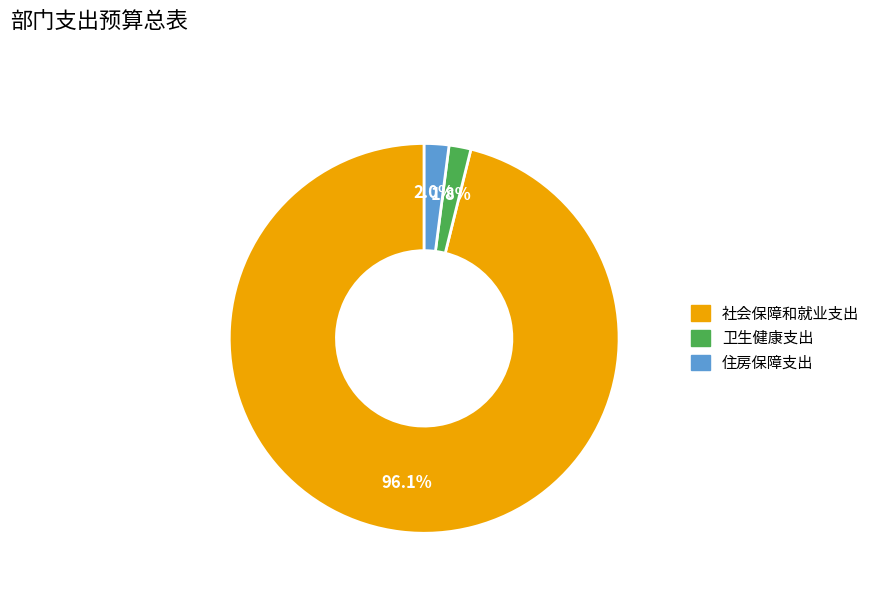

Is the sum of 住房保障支出 and 卫生健康支出 greater than half?

No